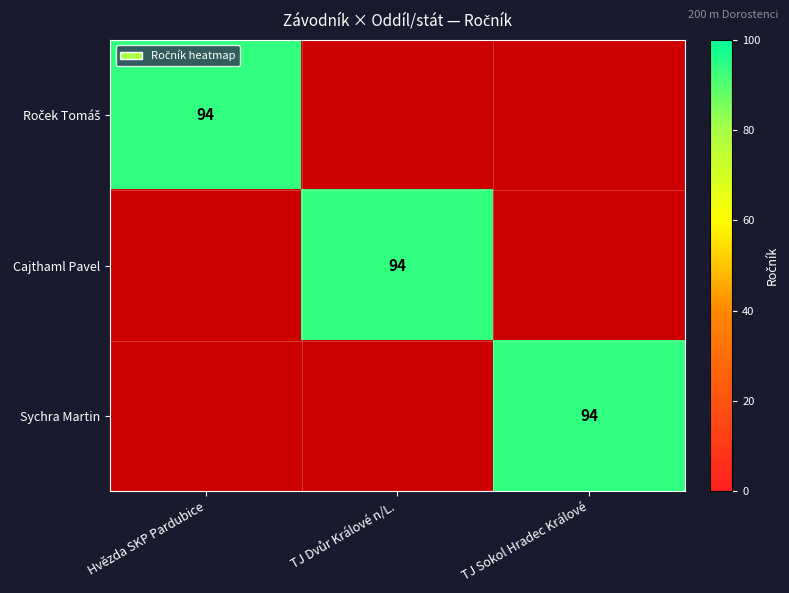

Rank the series by their maximum value, from lowest to highest.

Roček Tomáš, Cajthaml Pavel, Sychra Martin